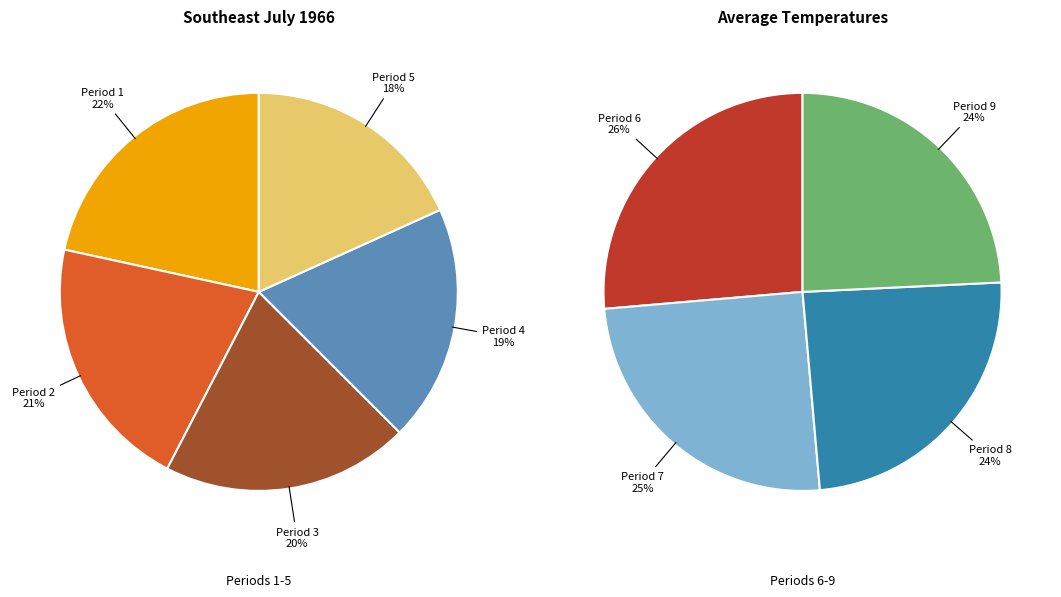

Does Period 7 account for over 50% of the chart?

No